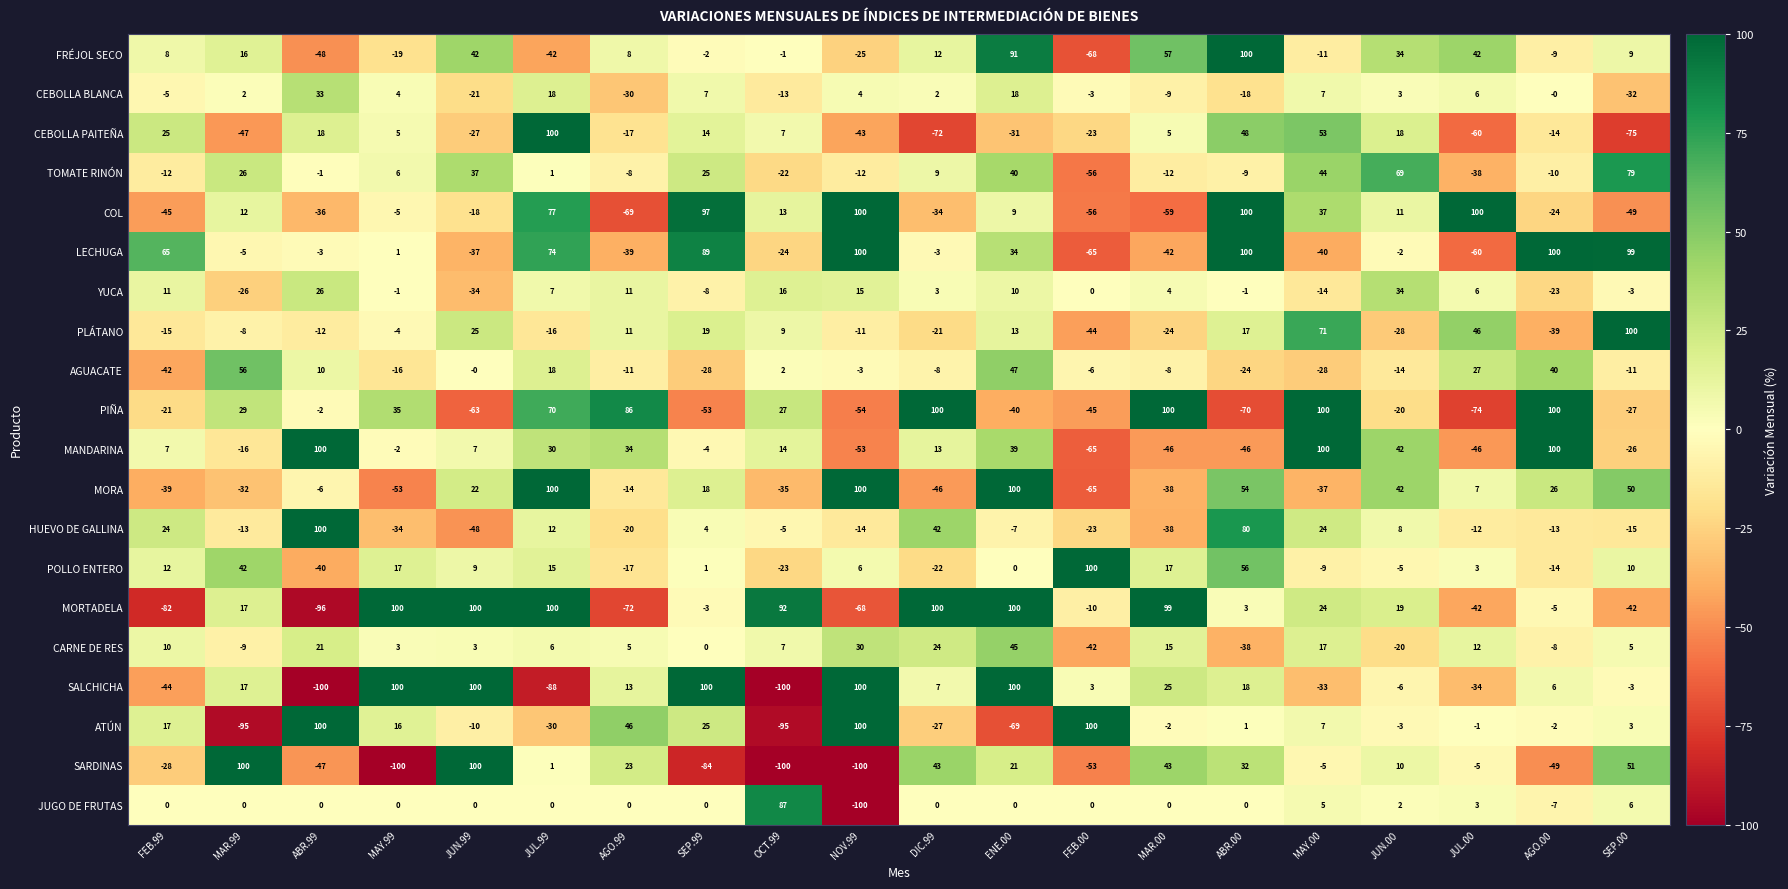

Where is FRÉJOL SECO nearest to the value 16?

MAR.99